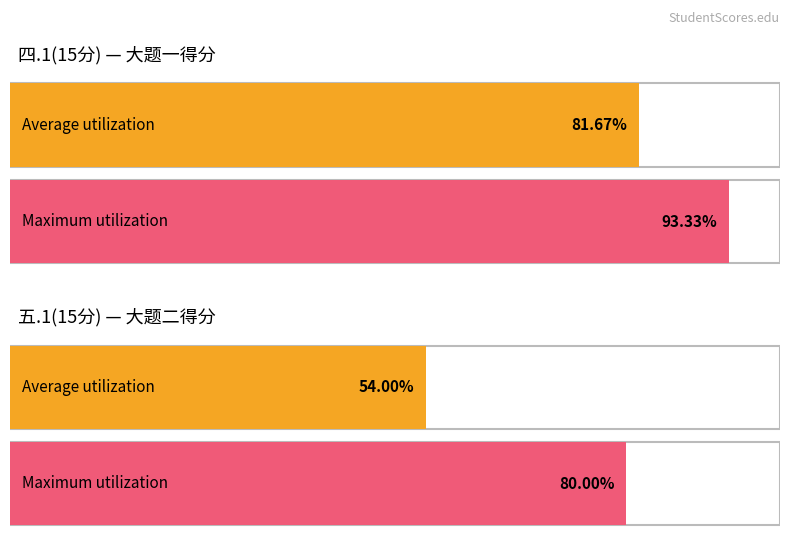

Which series has the largest range (max minus min)?

五.1(15分)